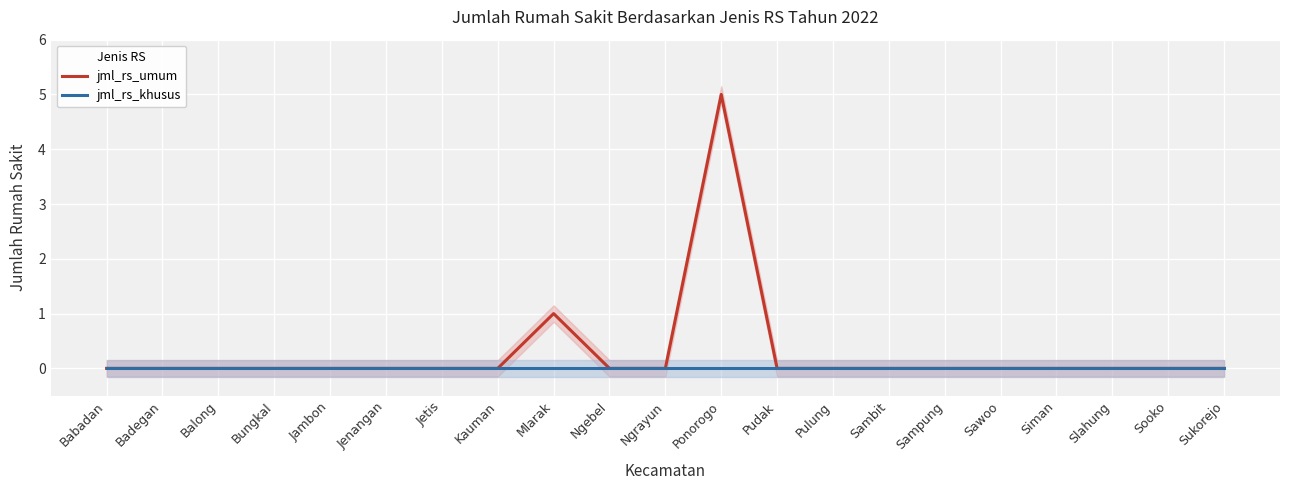

At how many categories does at least one series exceed 0?

2